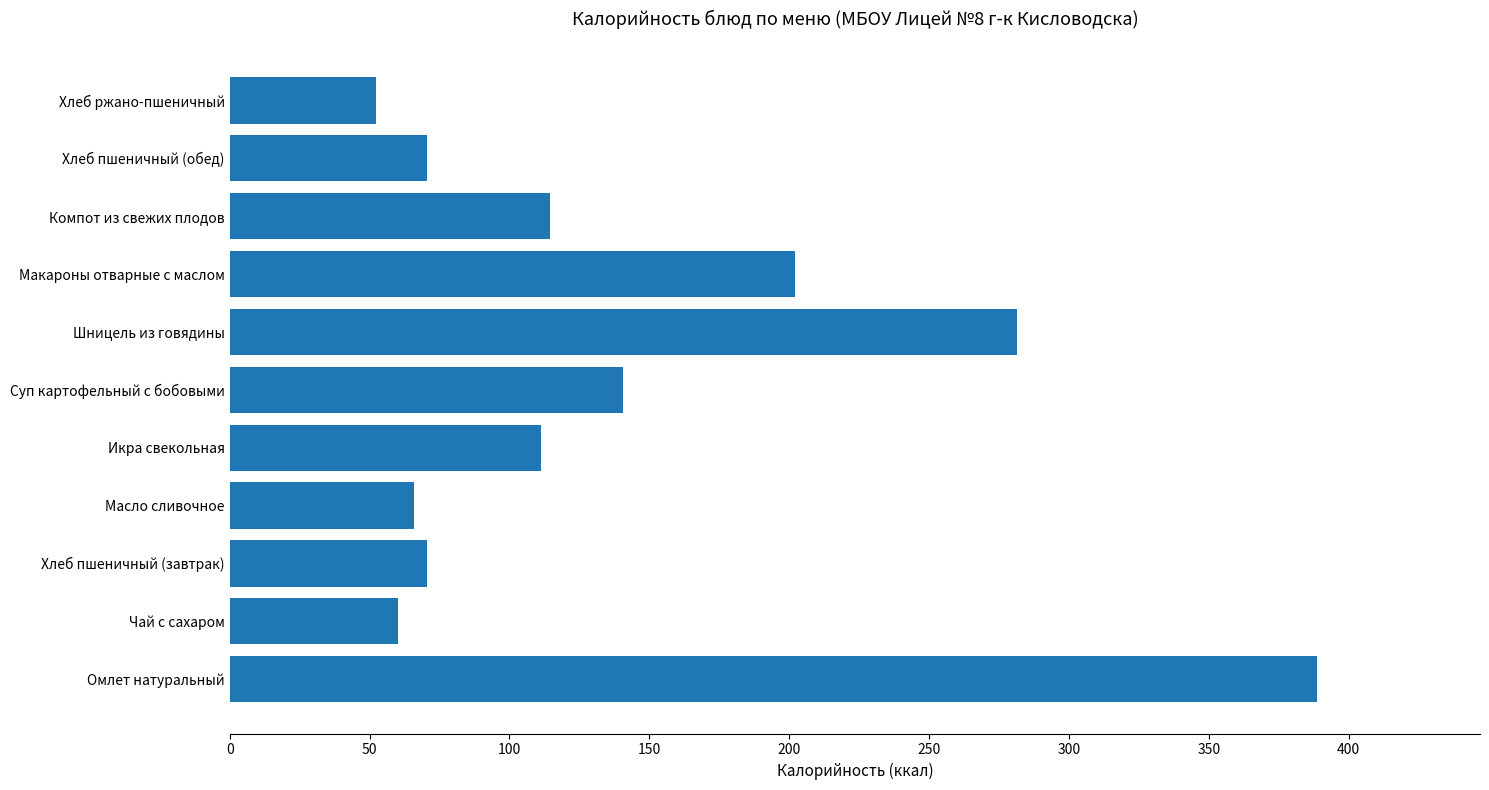

How many distinct data groups are displayed?

1